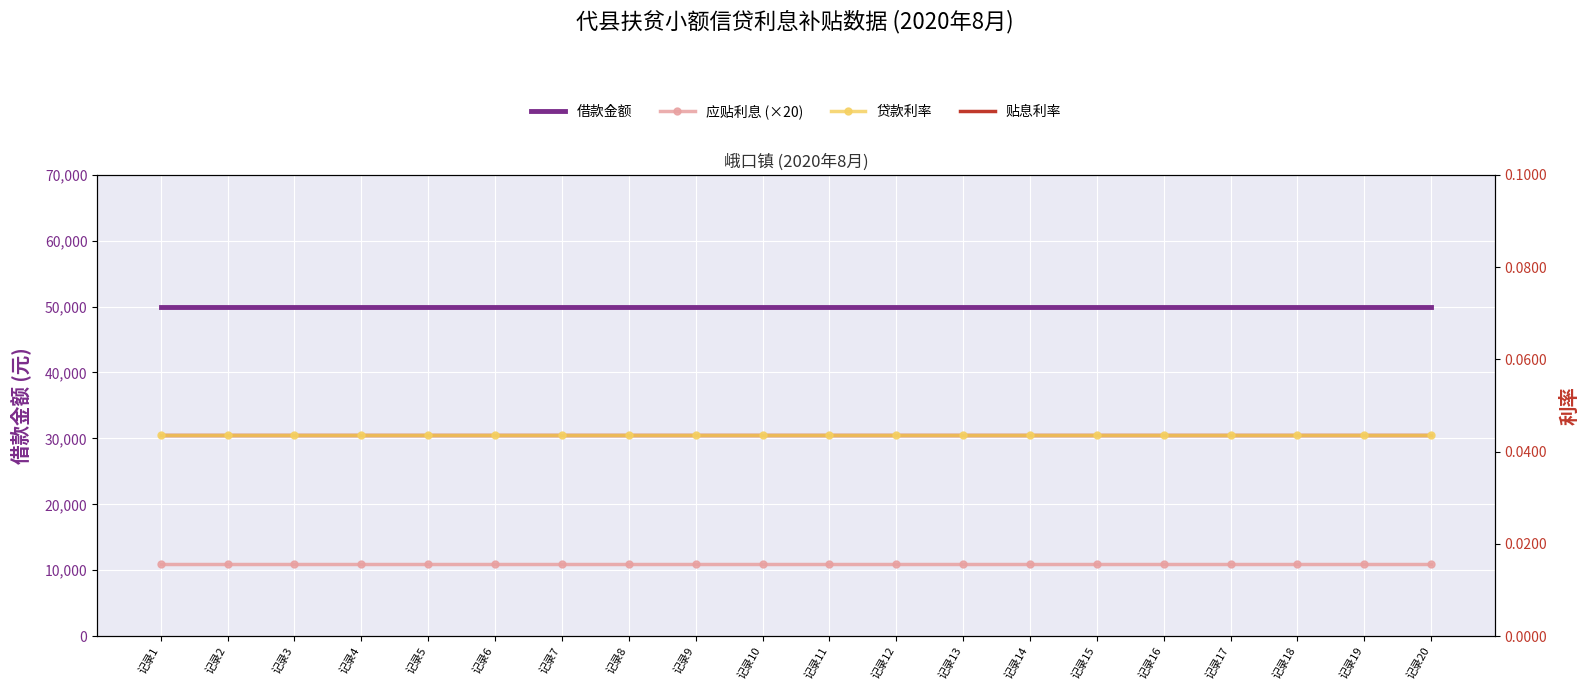

Reading right to left, what are all the values shown in this chart?

借款金额: 记录20=50000.0	记录19=50000.0	记录18=50000.0	记录17=50000.0	记录16=50000.0	记录15=50000.0	记录14=50000.0	记录13=50000.0	记录12=50000.0	记录11=50000.0	记录10=50000.0	记录9=50000.0	记录8=50000.0	记录7=50000.0	记录6=50000.0	记录5=50000.0	记录4=50000.0	记录3=50000.0	记录2=50000.0	记录1=50000.0
应贴利息 (×20): 记录20=10995.8	记录19=10995.8	记录18=10995.8	记录17=10995.8	记录16=10995.8	记录15=10995.8	记录14=10995.8	记录13=10995.8	记录12=10995.8	记录11=10995.8	记录10=10995.8	记录9=10995.8	记录8=10995.8	记录7=10995.8	记录6=10995.8	记录5=10995.8	记录4=10995.8	记录3=10995.8	记录2=10995.8	记录1=10995.8
贷款利率: 记录20=0.0	记录19=0.0	记录18=0.0	记录17=0.0	记录16=0.0	记录15=0.0	记录14=0.0	记录13=0.0	记录12=0.0	记录11=0.0	记录10=0.0	记录9=0.0	记录8=0.0	记录7=0.0	记录6=0.0	记录5=0.0	记录4=0.0	记录3=0.0	记录2=0.0	记录1=0.0
贴息利率: 记录20=0.0	记录19=0.0	记录18=0.0	记录17=0.0	记录16=0.0	记录15=0.0	记录14=0.0	记录13=0.0	记录12=0.0	记录11=0.0	记录10=0.0	记录9=0.0	记录8=0.0	记录7=0.0	记录6=0.0	记录5=0.0	记录4=0.0	记录3=0.0	记录2=0.0	记录1=0.0